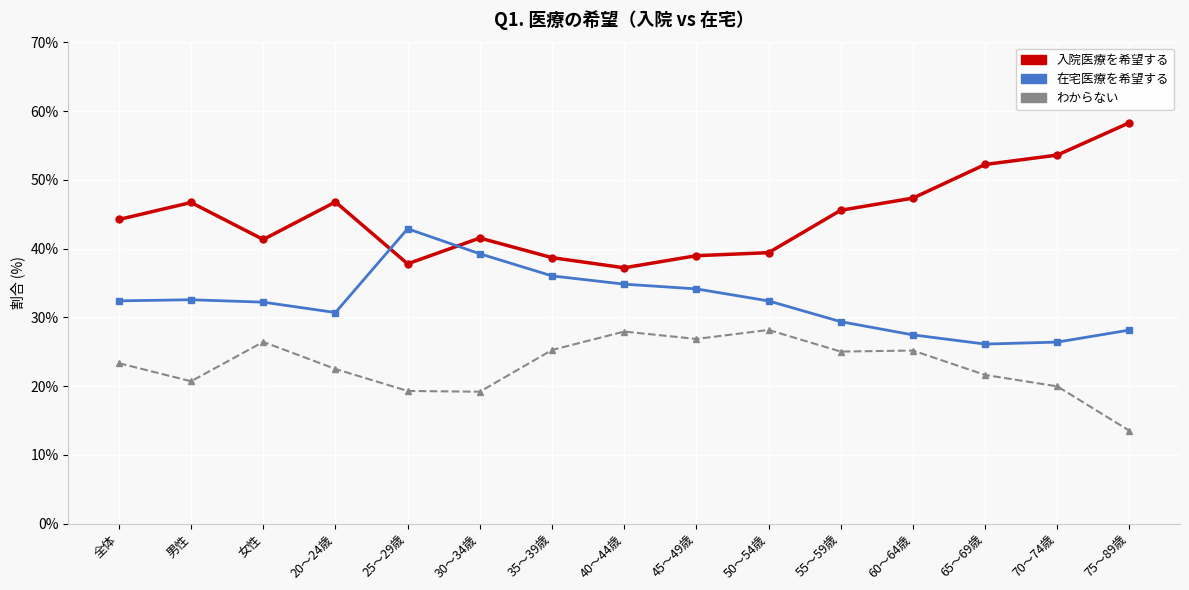

What is the difference between the highest and lowest values at 50～54歳?

11.2